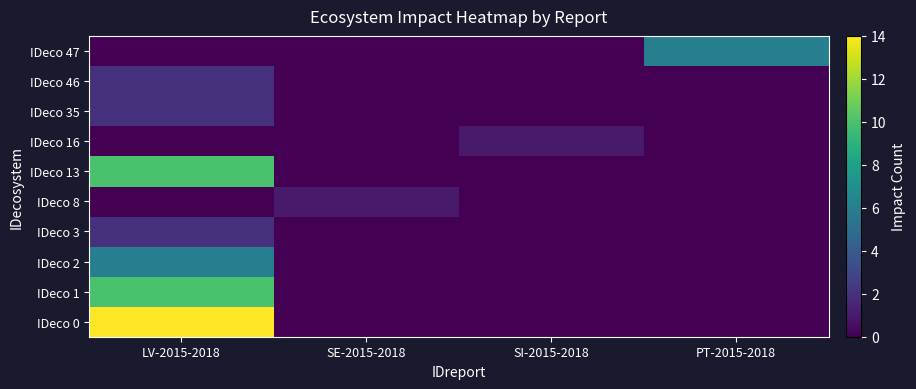

Rank the series by their maximum value, from lowest to highest.

IDeco 8, IDeco 16, IDeco 3, IDeco 35, IDeco 46, IDeco 2, IDeco 47, IDeco 1, IDeco 13, IDeco 0